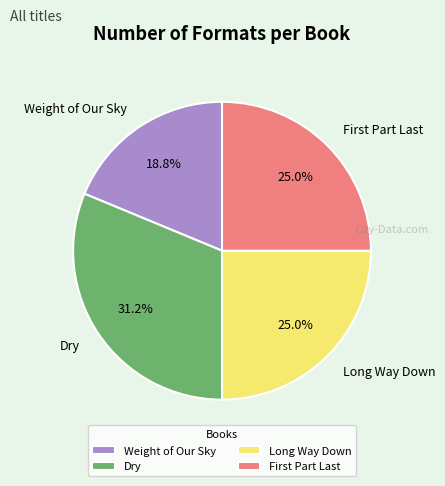

Which slice is the largest?

Dry